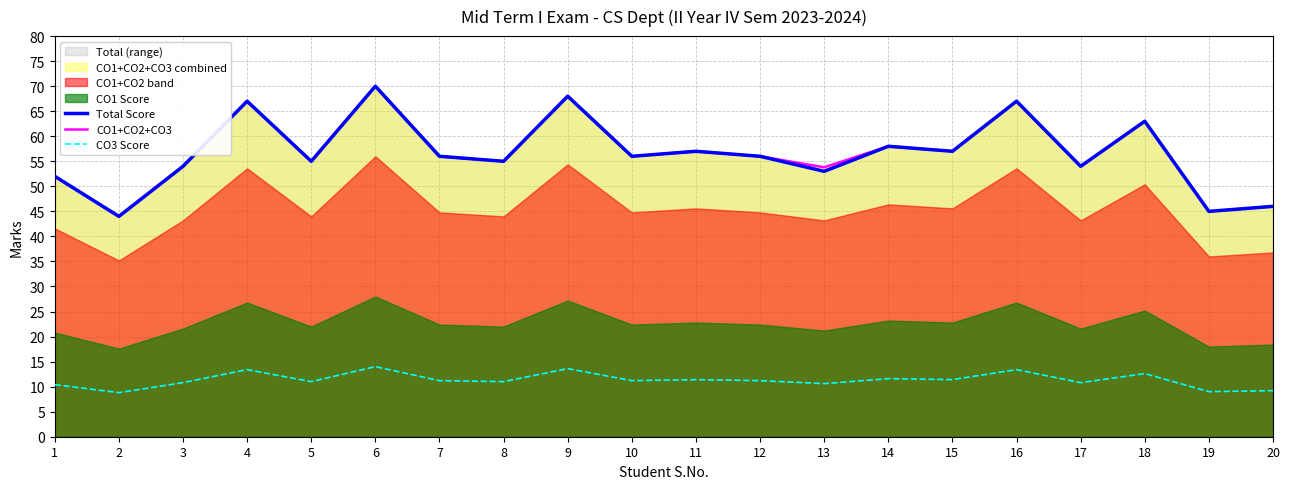

Which series has the largest range (max minus min)?

Total Score